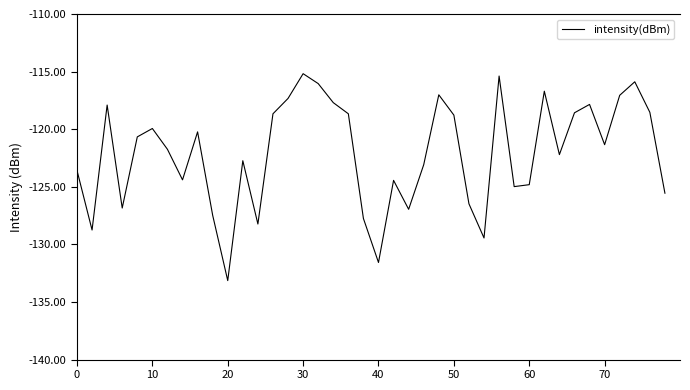

How many interior local valleys (lower than both neighbors) does the data have?

11